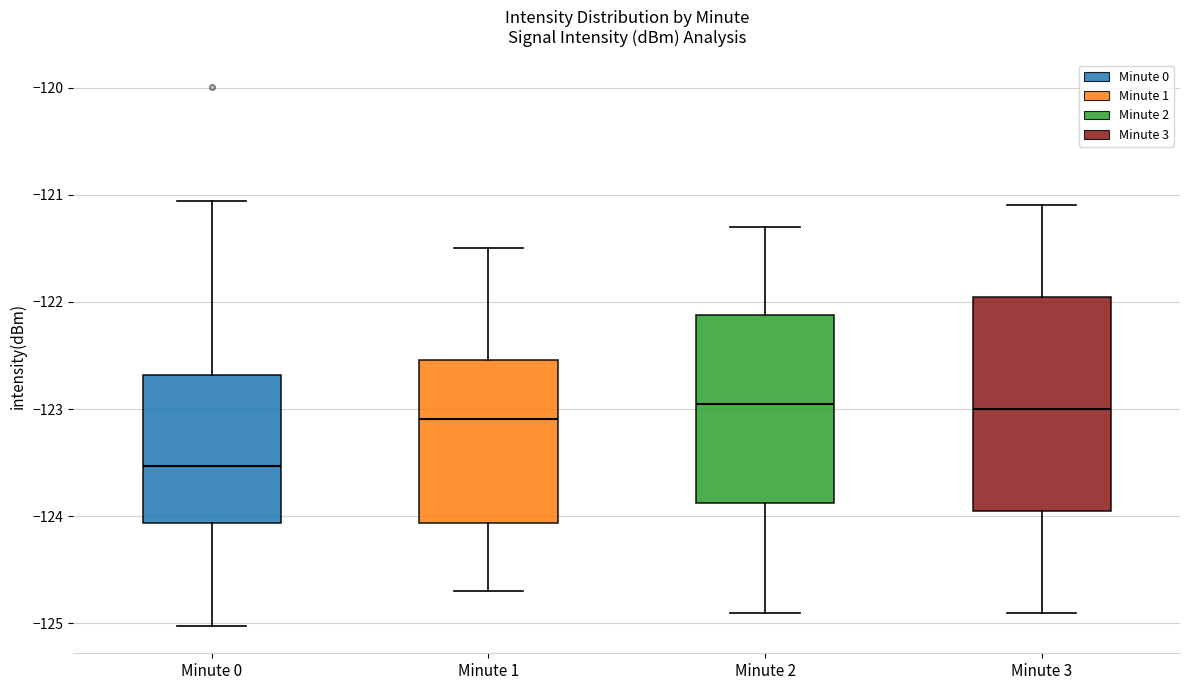

Reading left to right, transcribe this box plot: for each box, give where its median line is, the range the box spans, and where its two whiskers end, as read against the y-axis. The values are not printed on the chart, so give them approximately, as read against the axis.

Minute 0: median -123.5, box -124.1 to -122.7, whiskers -125.0 to -121.1
Minute 1: median -123.1, box -124.1 to -122.5, whiskers -124.7 to -121.5
Minute 2: median -122.9, box -123.9 to -122.1, whiskers -124.9 to -121.3
Minute 3: median -123.0, box -123.9 to -121.9, whiskers -124.9 to -121.1